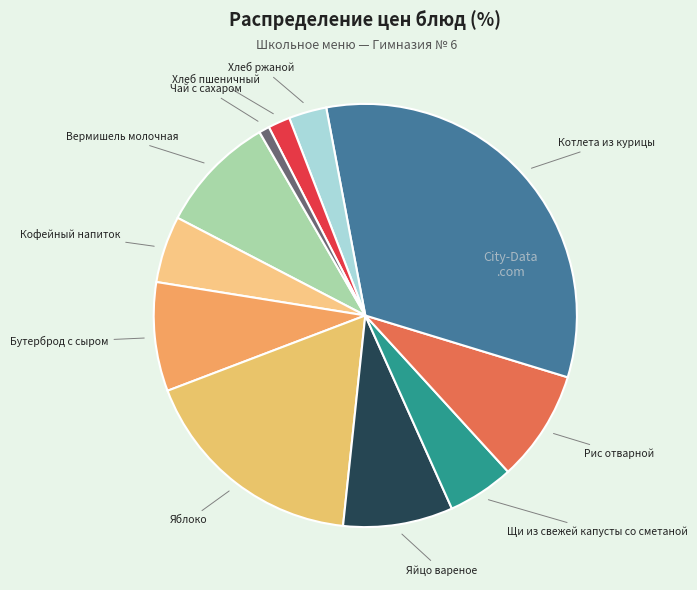

How many slices are in this pie chart?

11